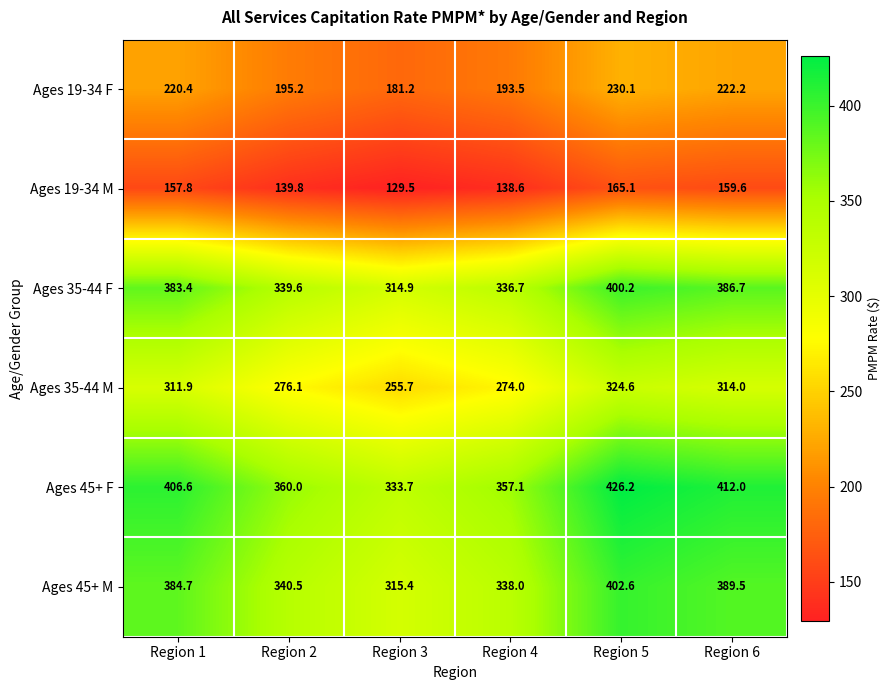

Which series has the largest range (max minus min)?

Ages 45+ F